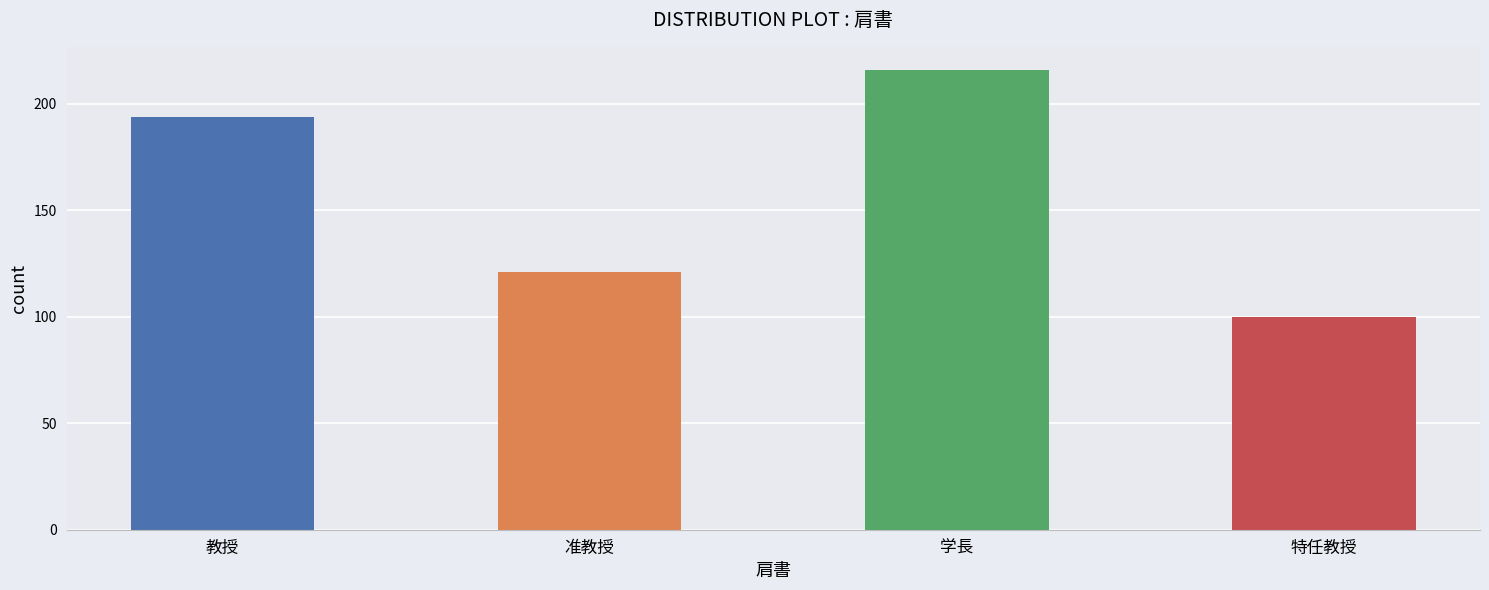

What is the ratio of the value at 特任教授 to the value at 准教授?

0.8